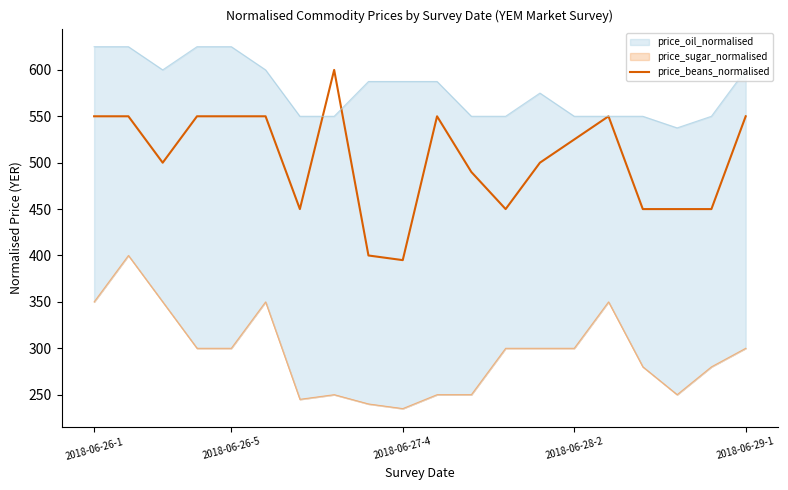

Where does the data first go above 525?

2018-06-26-1